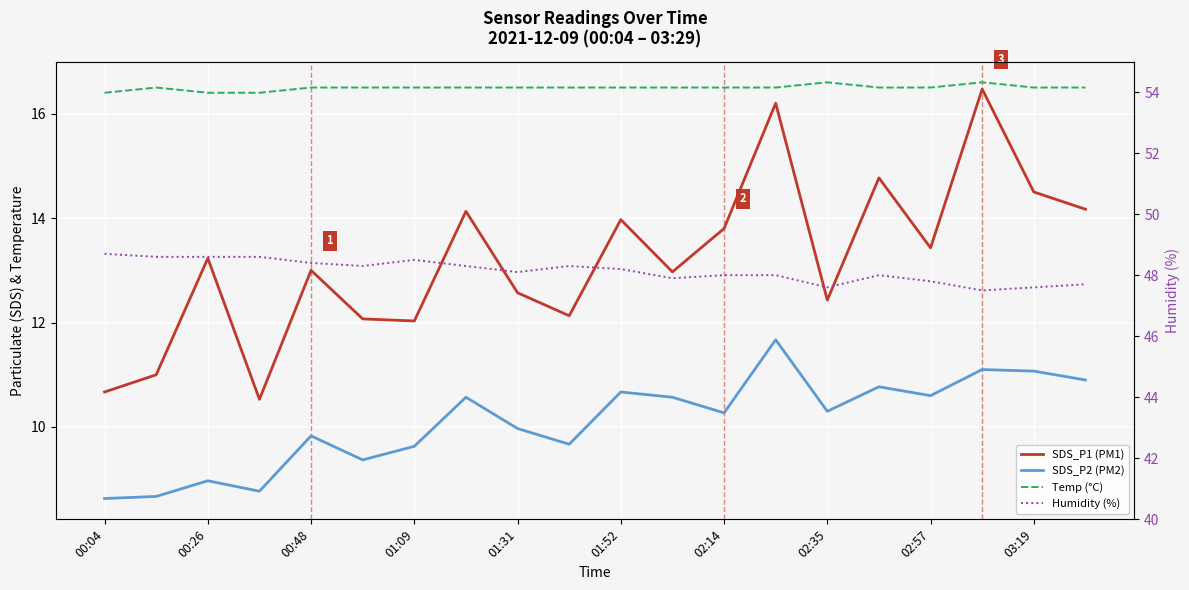

True or false: SDS_P2 (PM2) and Humidity (%) intersect in this chart.

False